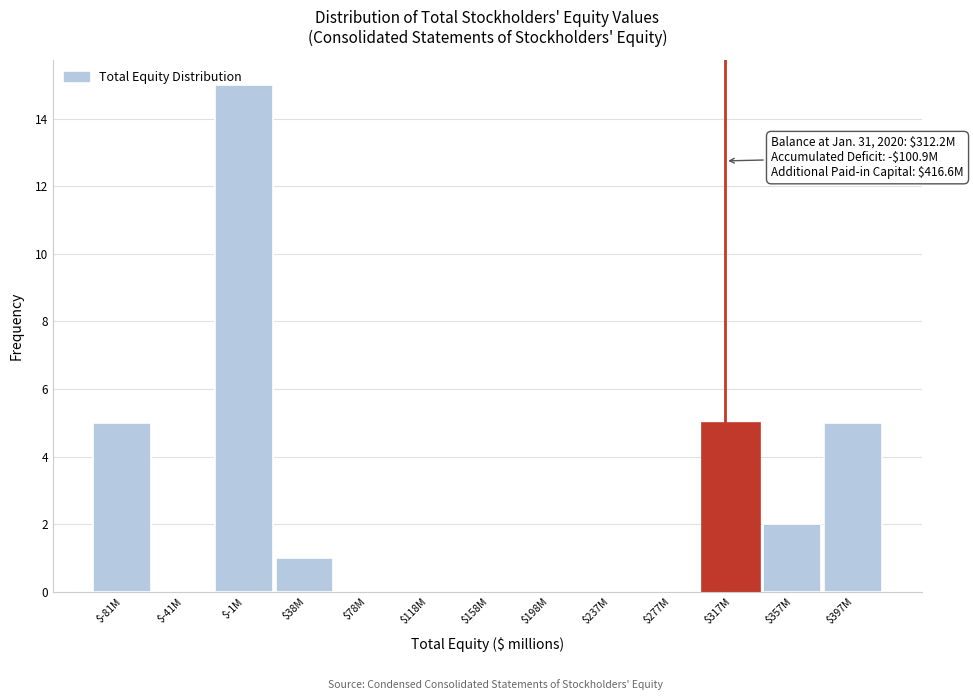

What is the sum of all values?

33